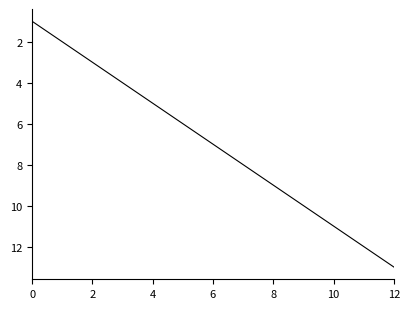

What is the difference between the maximum and minimum values?

12